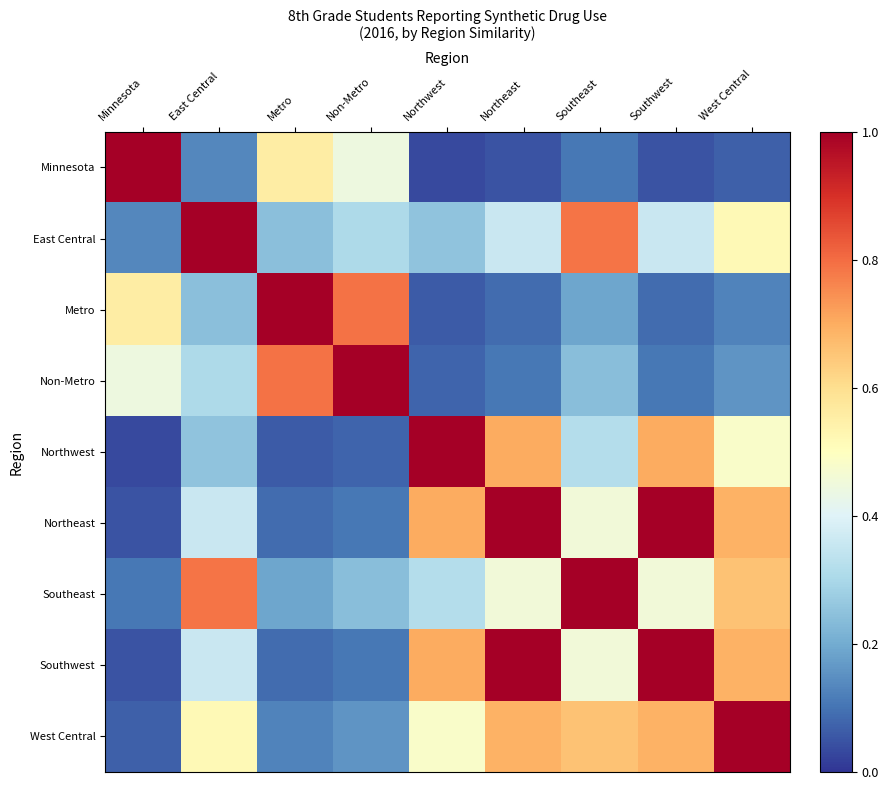

At which category does the chart reach its peak across all series?

Minnesota